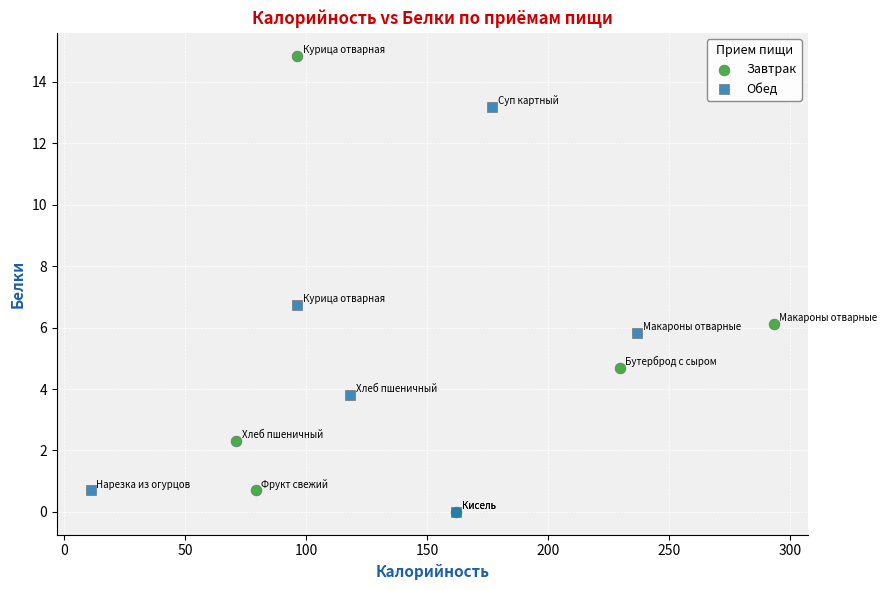

Which series has the widest spread of Y values?

Завтрак